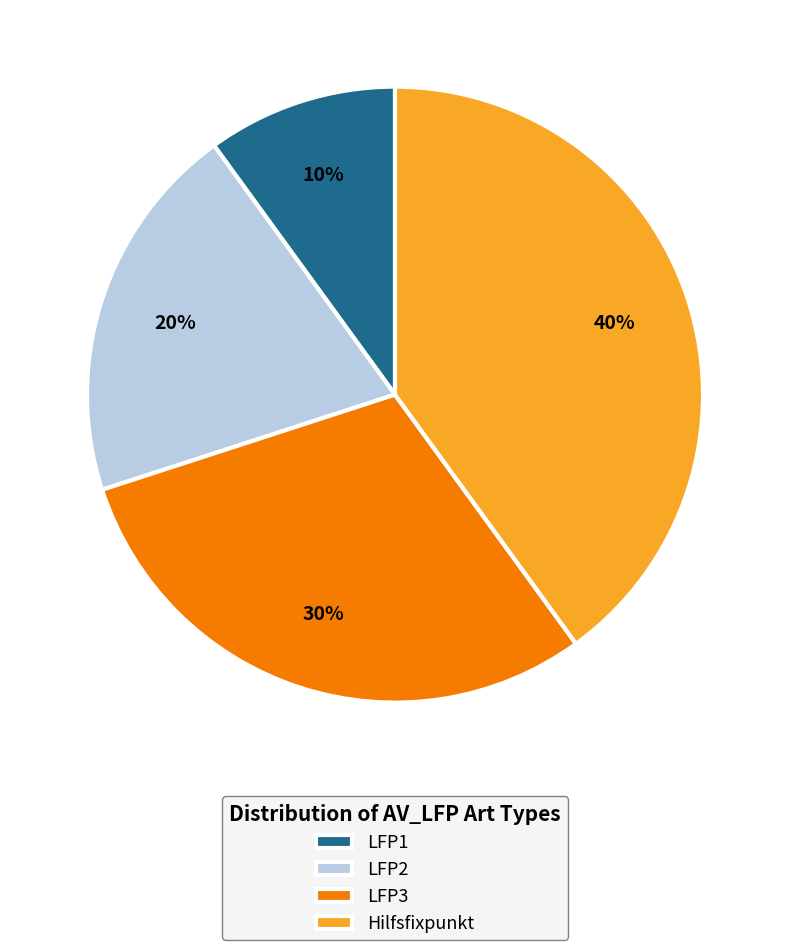

What percentage is the LFP2 slice, to the nearest percent?

20%